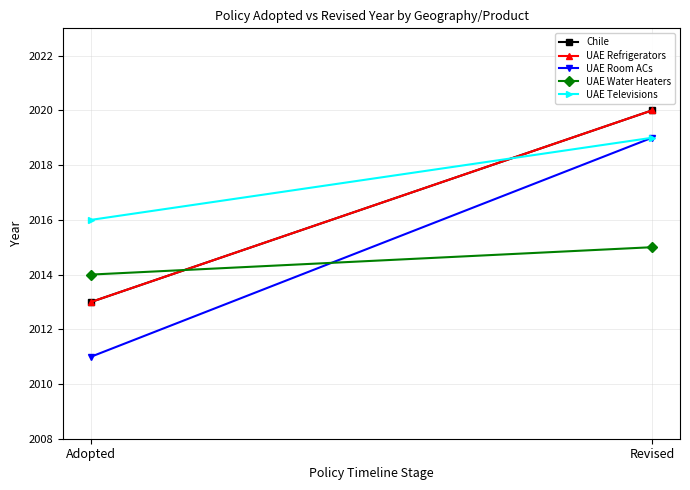

What is the label of the 2nd point from the right?

Adopted